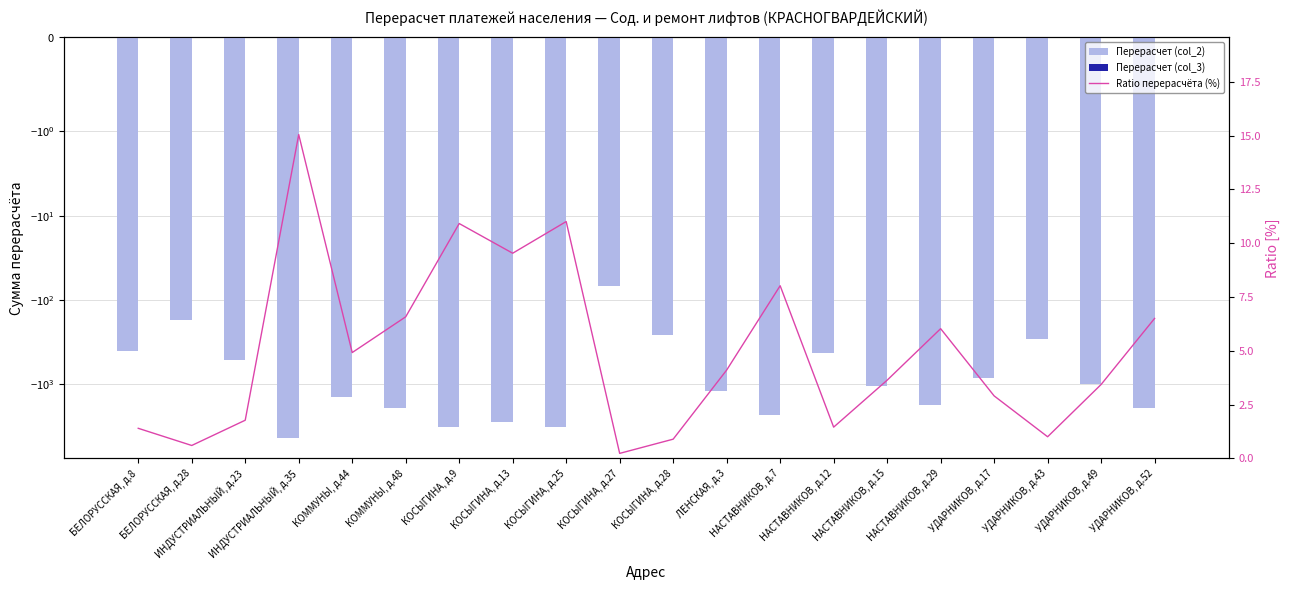

What is the spread (max minus min) of values at КОСЫГИНА, д.28?

259.9